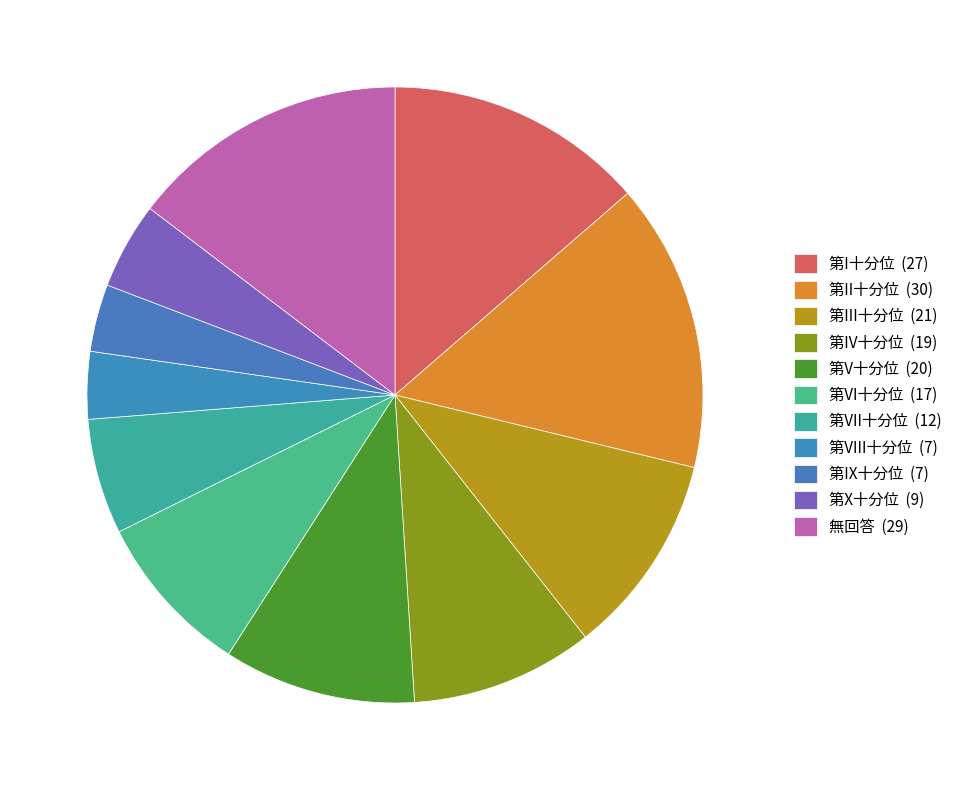

Which has a higher value, 第X十分位 or 第IX十分位?

第X十分位